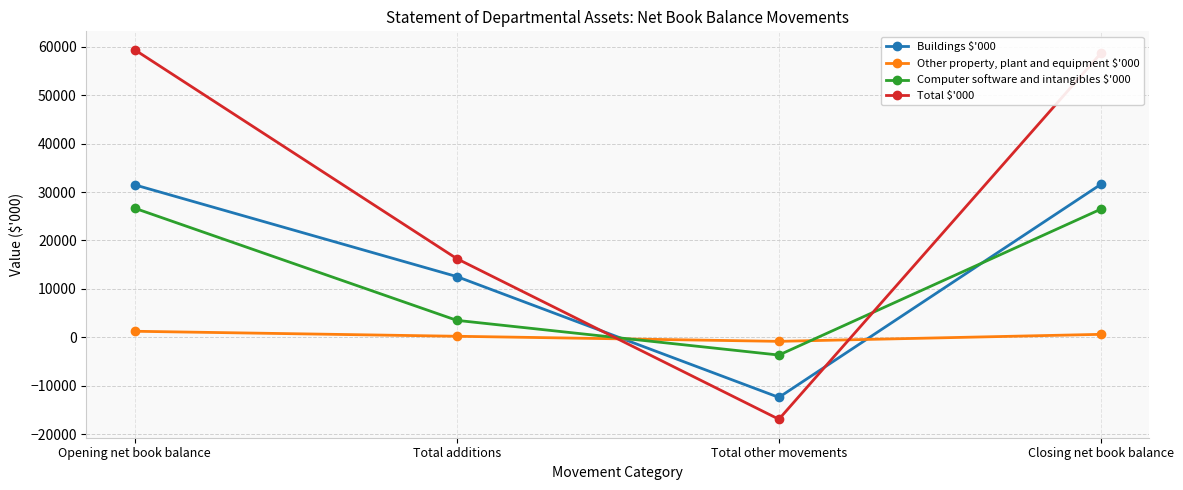

What is the difference between the maximum and second lowest values in the Other property, plant and equipment $'000 series?

1034